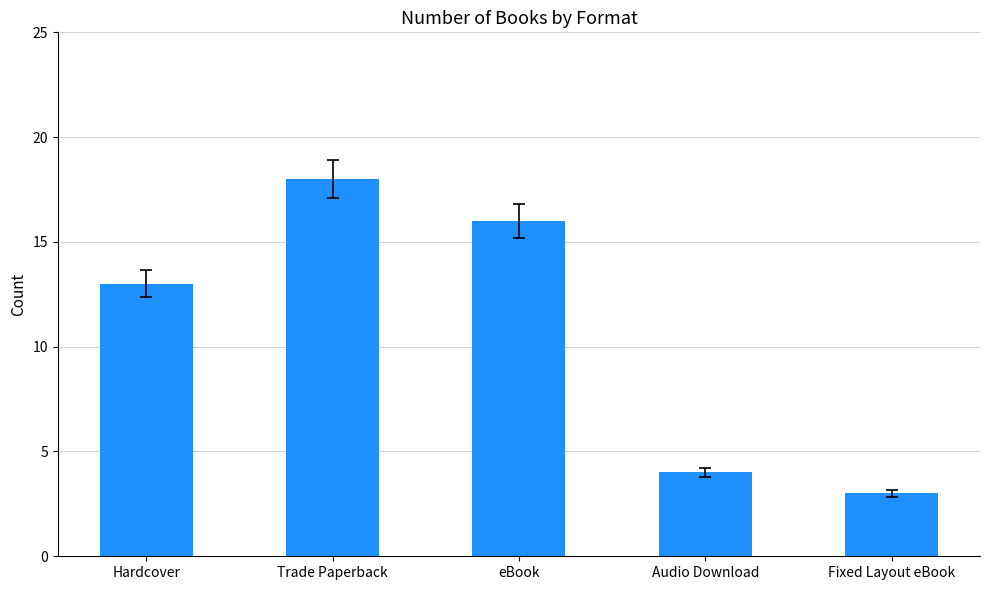

Which label corresponds to the smallest value in the chart?

Fixed Layout eBook